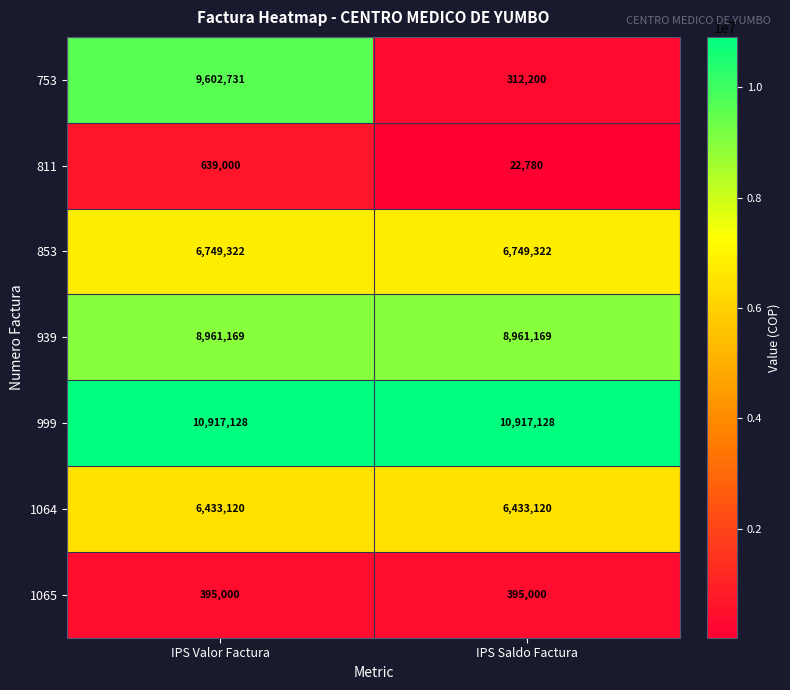

What is the greatest value displayed?

10917128